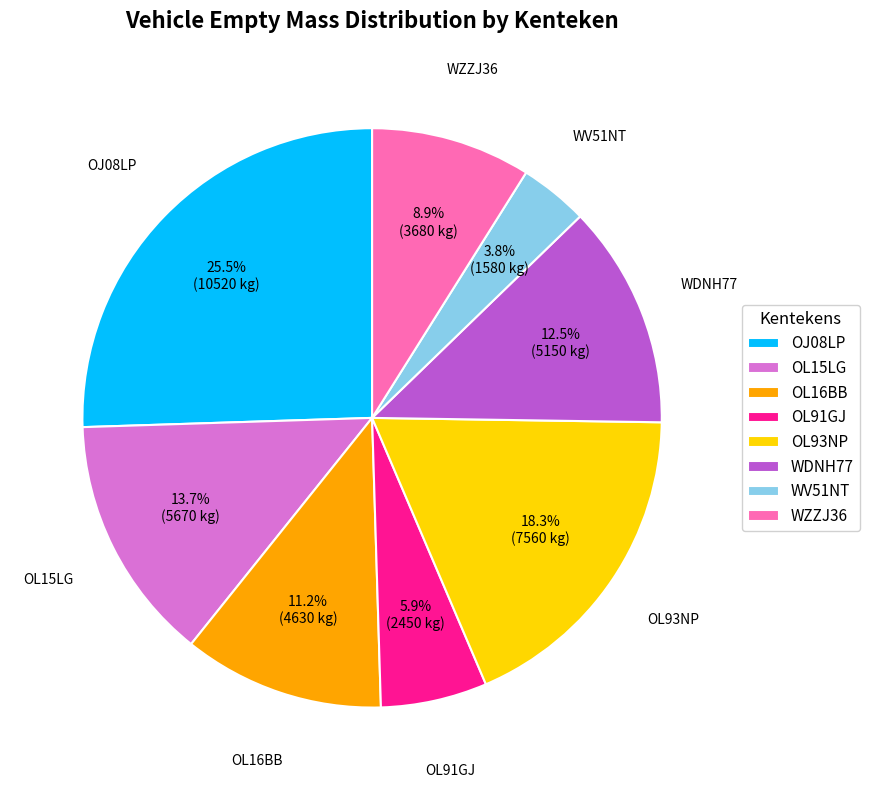

Which has a higher value, WV51NT or OL16BB?

OL16BB